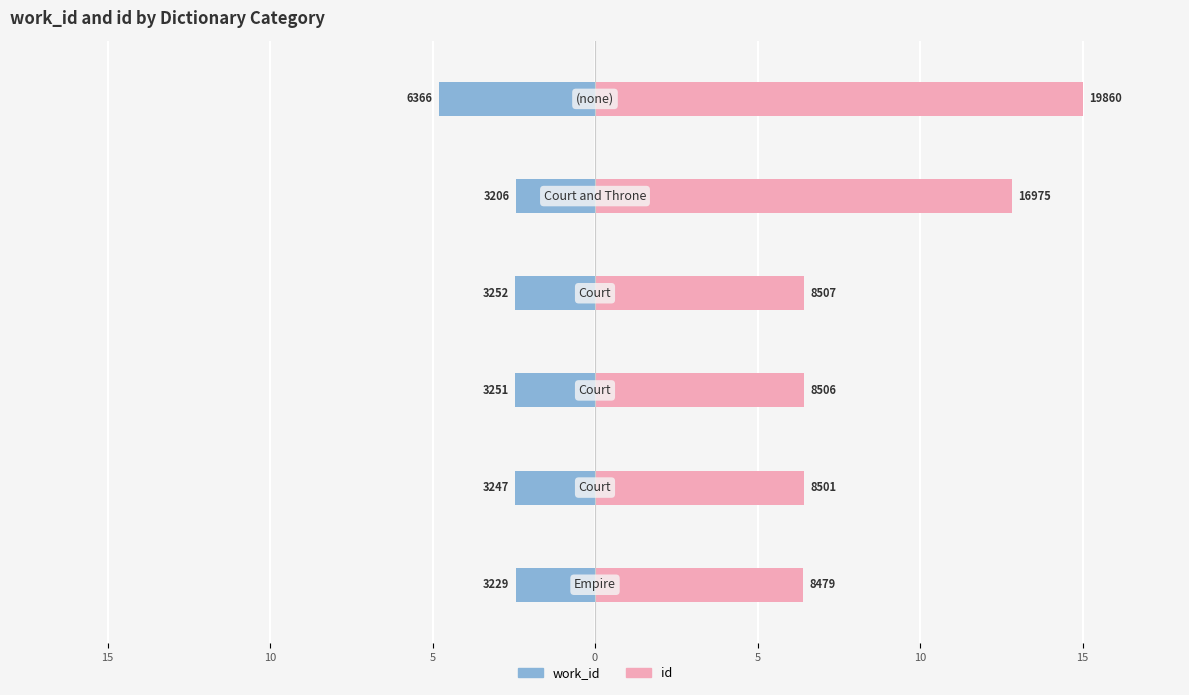

The value of id at 0 is 10.8. True or false?

False